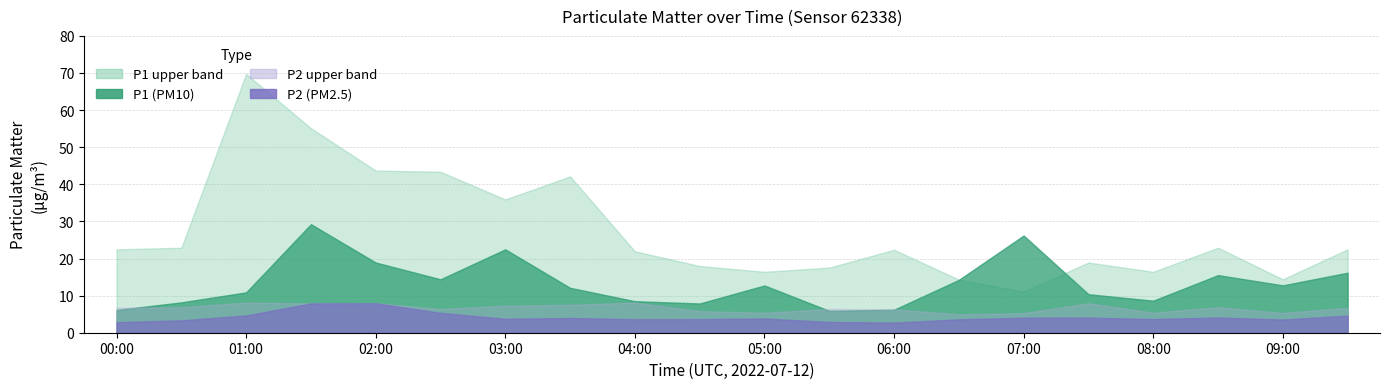

Which category has the highest value in the P1_upper series?

01:00